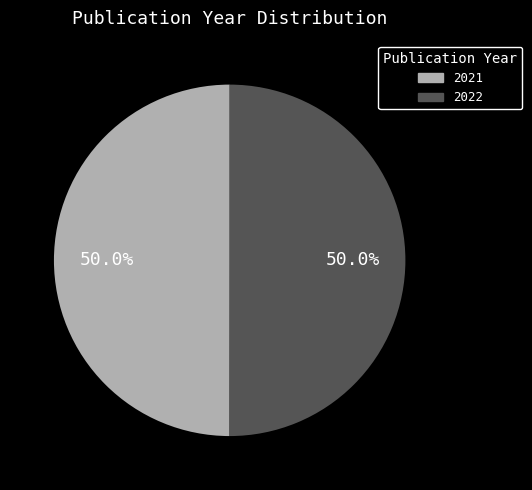

What is the ratio of the value at 2021 to the value at 2022?

1.0